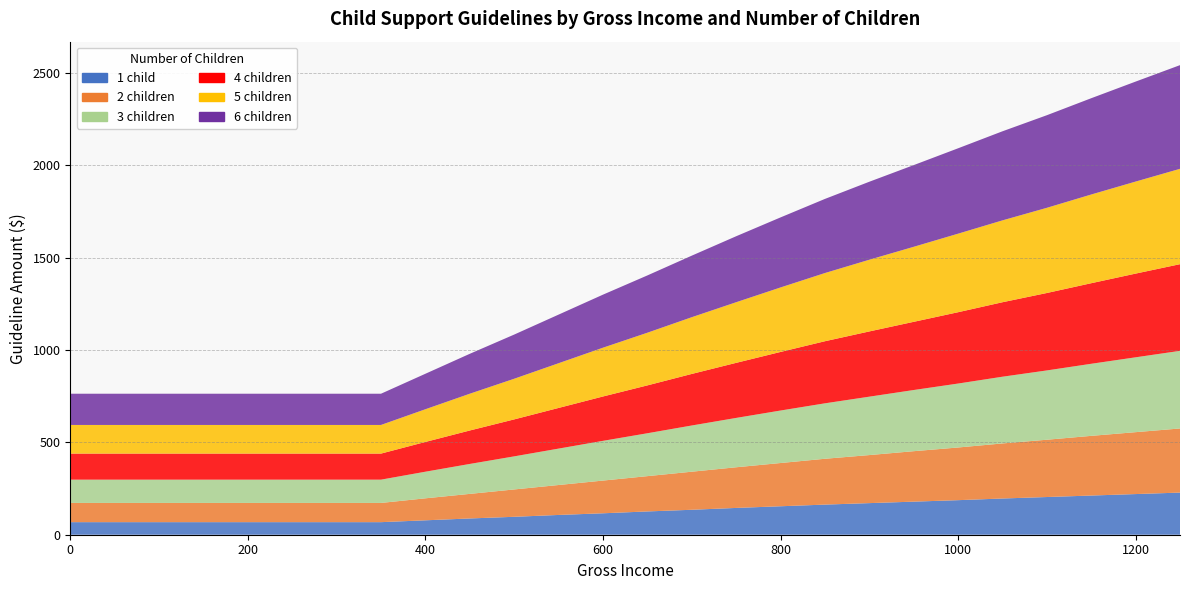

Reading left to right, transcribe all the data shown in this chart.

1 child: 68	68	78	88	97	107	116	126	135	145	154	163	171	179	187	196	204	212	220	228
2 children: 104	104	119	133	148	162	177	191	206	220	234	248	260	273	285	298	310	323	335	347
3 children: 126	126	144	162	179	197	215	232	250	267	284	300	316	331	346	361	375	390	405	420
4 children: 141	141	161	181	200	220	240	259	279	298	317	336	353	369	386	403	419	436	453	469
5 children: 155	155	177	199	220	242	264	285	307	328	349	369	388	406	425	443	461	480	498	516
6 children: 169	169	192	216	239	263	287	310	333	357	379	401	422	442	462	482	501	521	541	561